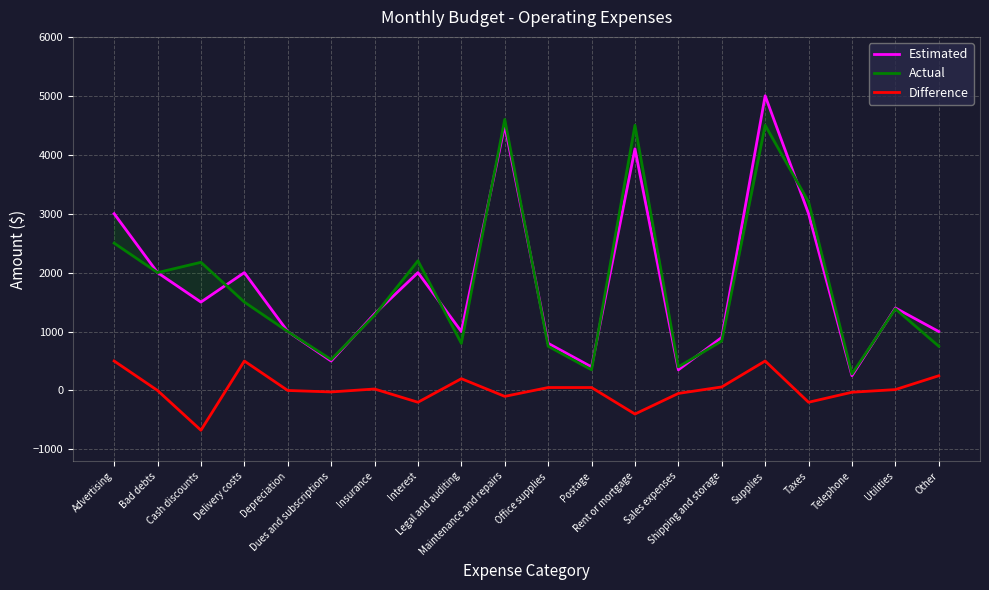

What is the sum of all Difference values?

470